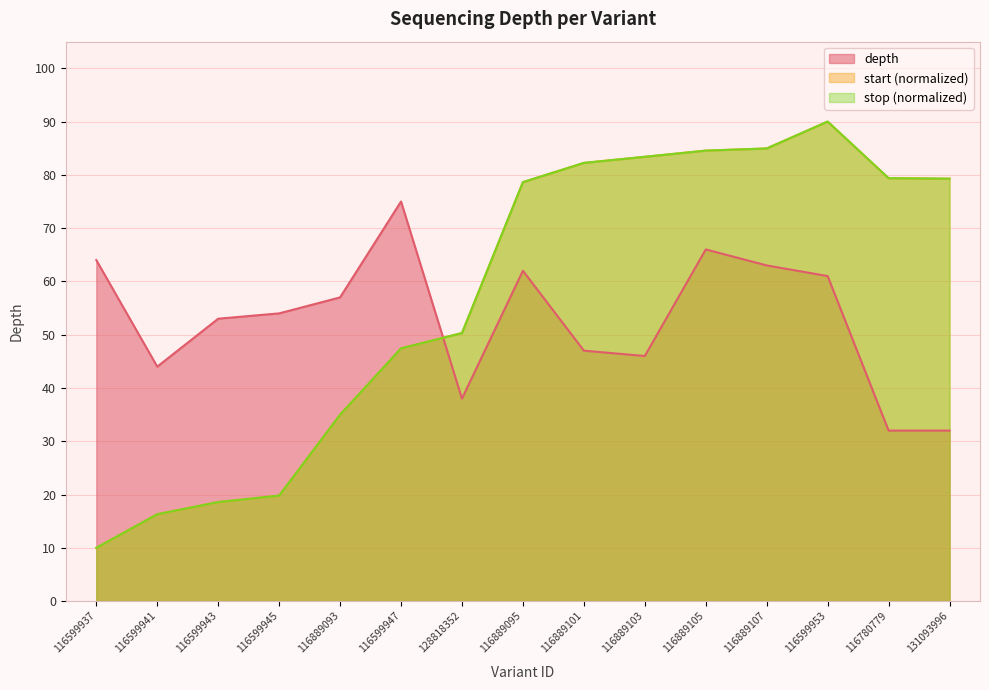

At which category does stop reach its first local peak?

116599953